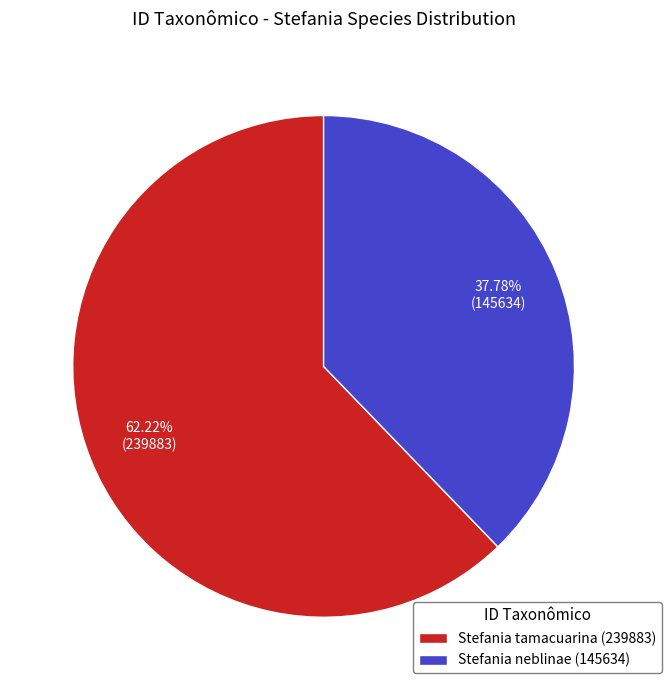

Does Stefania tamacuarina (239883) account for over 50% of the chart?

Yes